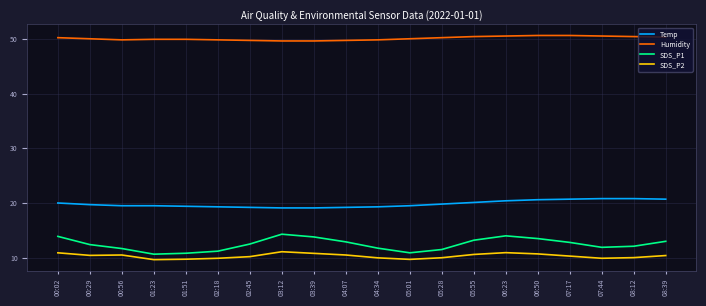

Which series has the largest total across all categories?

Humidity